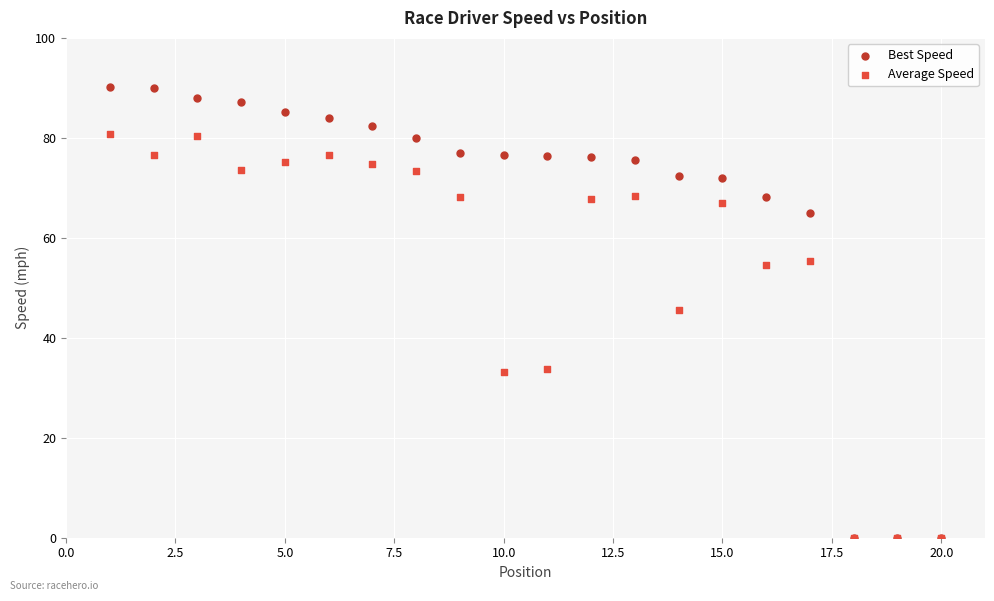

What are all the series names shown in the legend?

Best Speed, Average Speed